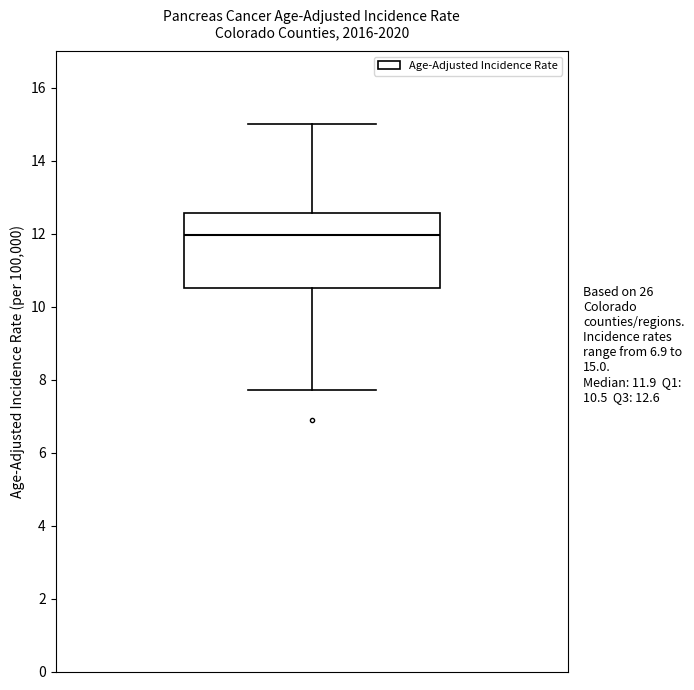

Read this box plot against the y-axis: the position of the median line, the range covered by the box, and the ends of both whiskers. The values are not printed on the chart, so give them approximately, as read against the axis.

median 12.0, box 10.6 to 12.6, whiskers 7.8 to 15.0